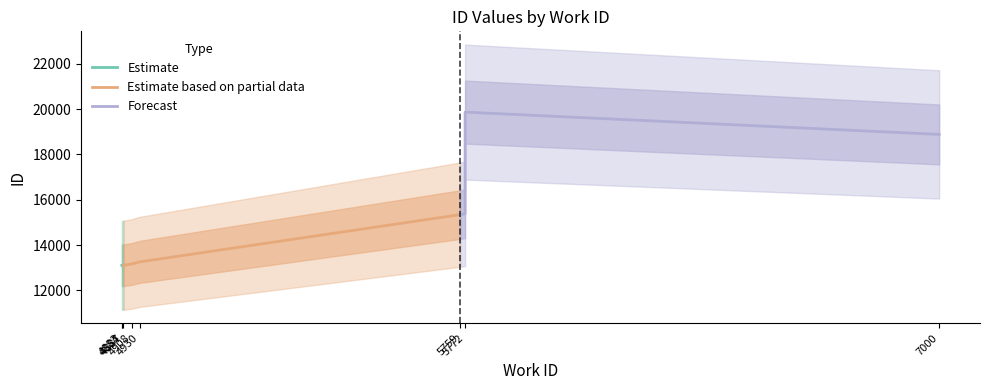

True or false: Estimate has a value of 13102 at 4883.

True